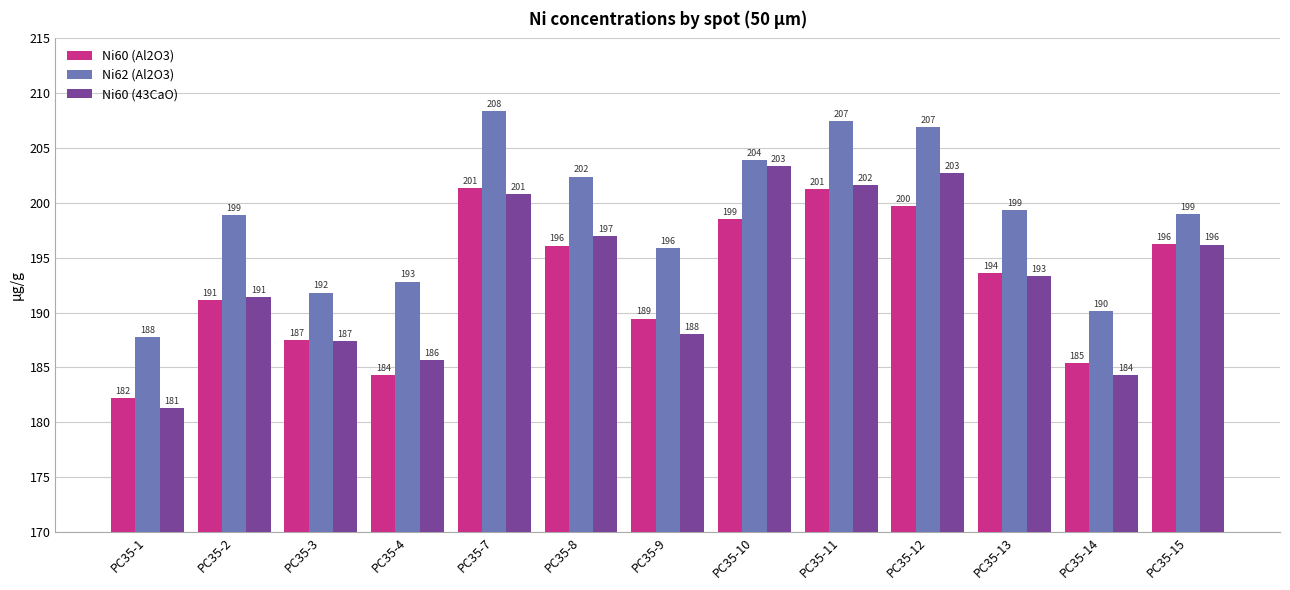

The value of Ni62 (Al2O3) at PC35-3 is 191.8. True or false?

True